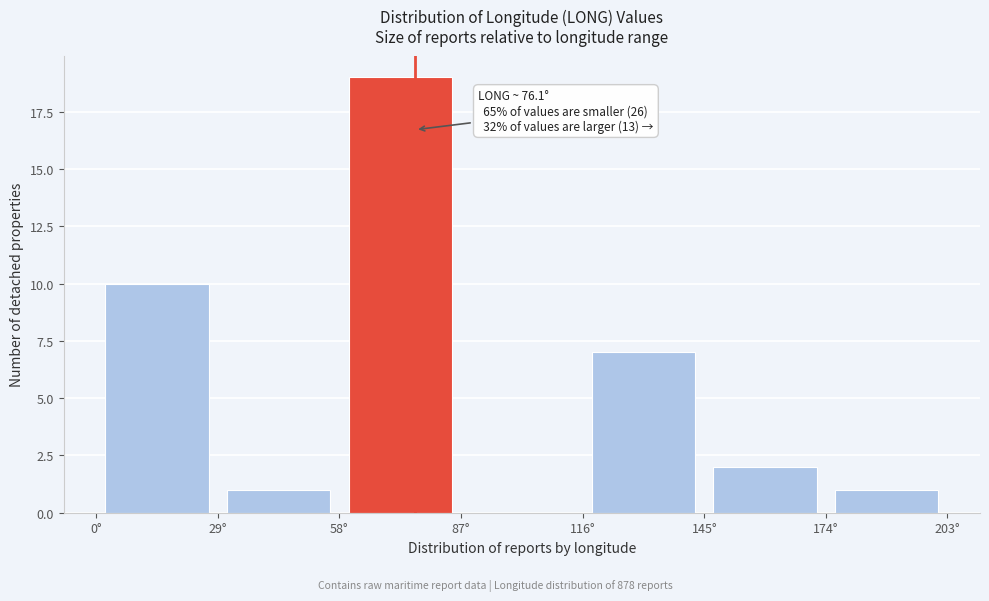

Which range on the x-axis has the tallest bar?

58 to 87